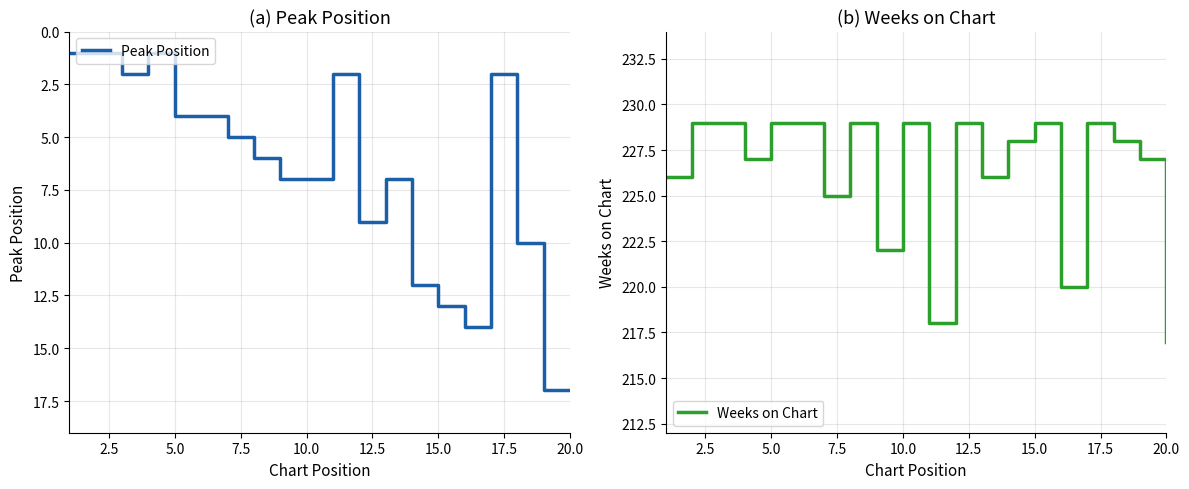

Rank the series by their average value, from highest to lowest.

Weeks on Chart, Peak Position